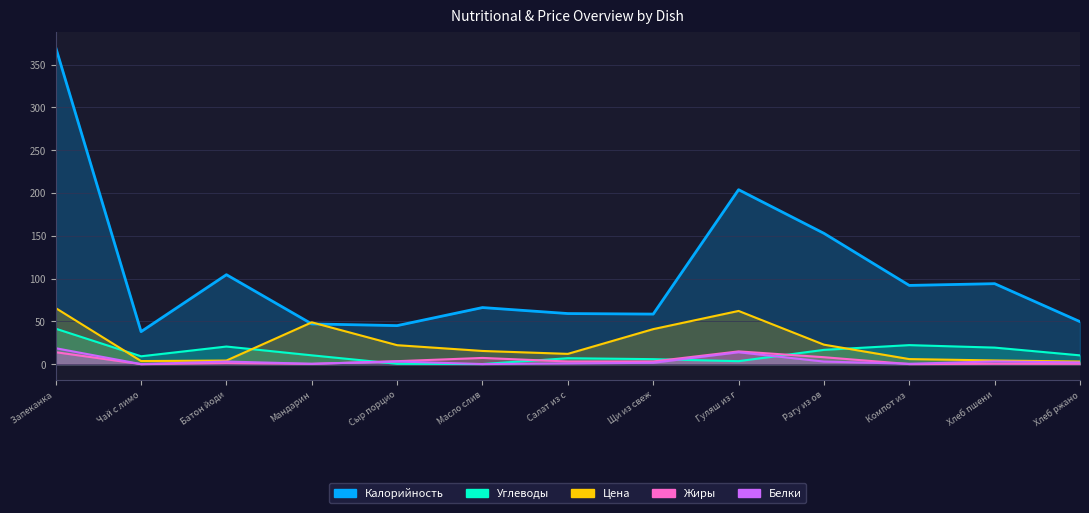

What is the approximate value of Цена at Рагу из ов?

22.8